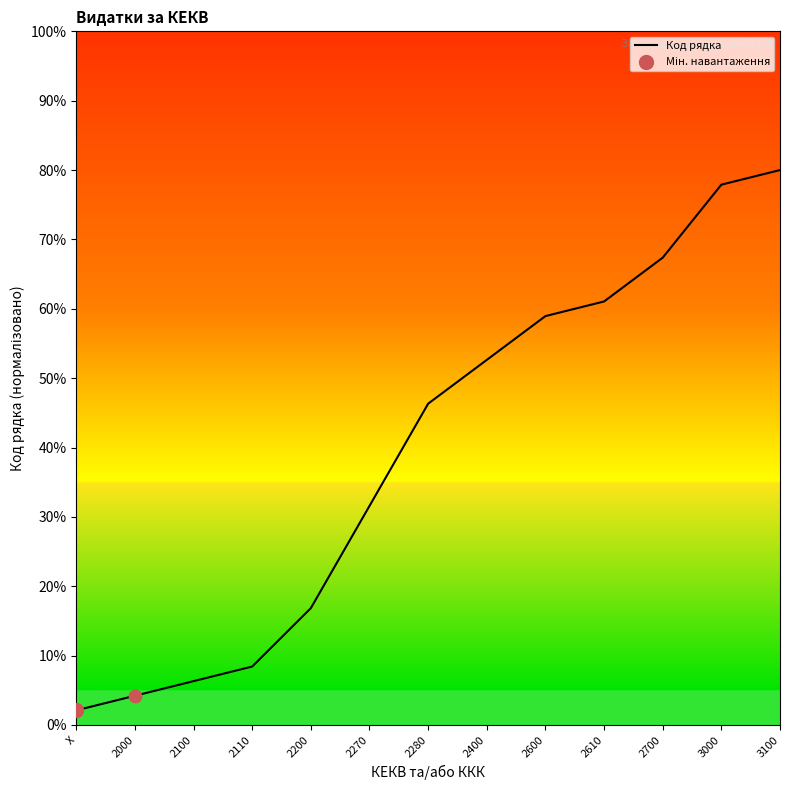

What is the change in value from 2280 to 3000?

+31.6